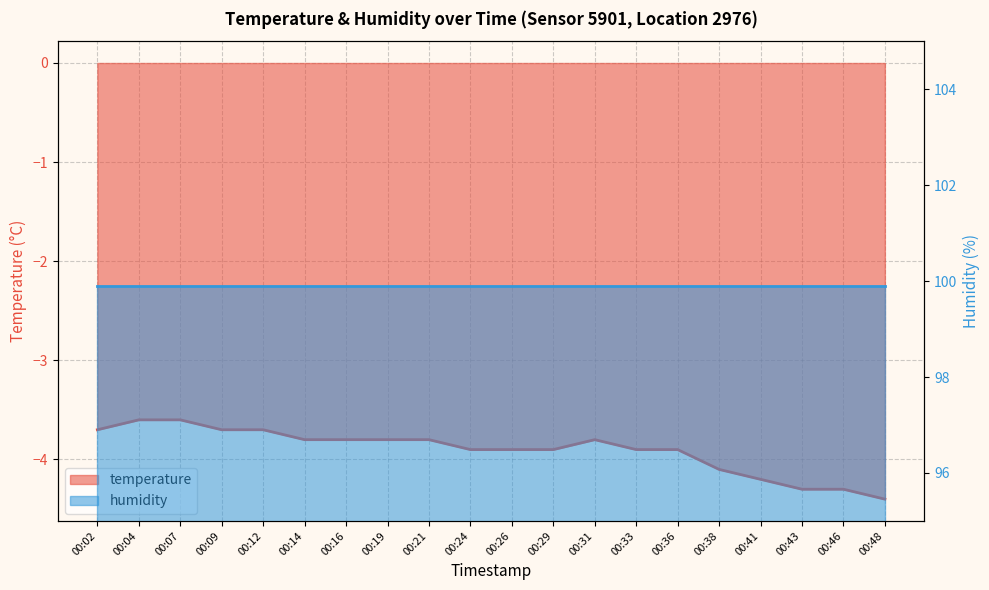

At which label is the value closest to -4?

00:38